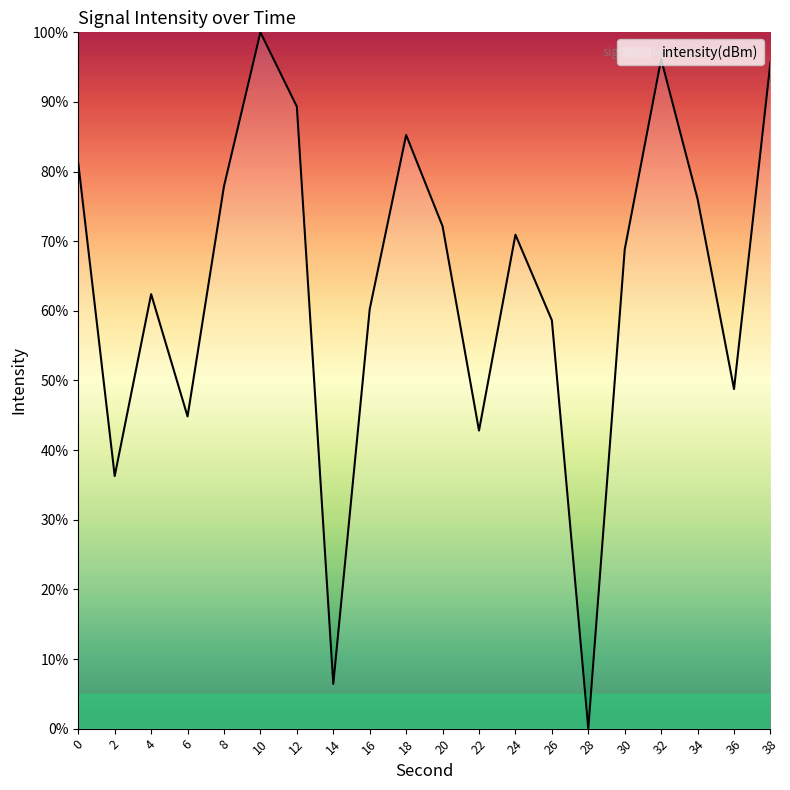

The value at 14 is 6.4. True or false?

True